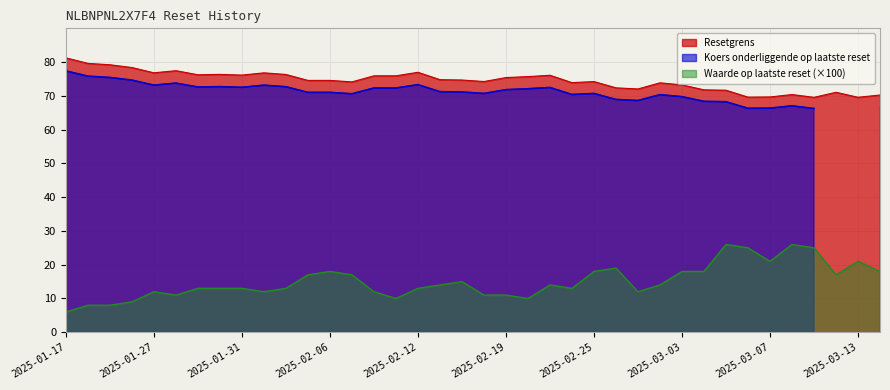

At which label is Waarde op laatste reset closest to 16?

2025-02-05